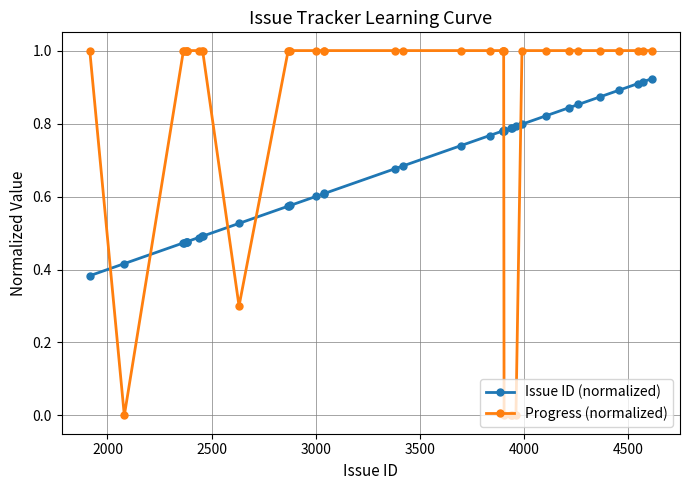

List the series in order of their peak value, lowest first.

Issue ID (normalized), Progress (normalized)